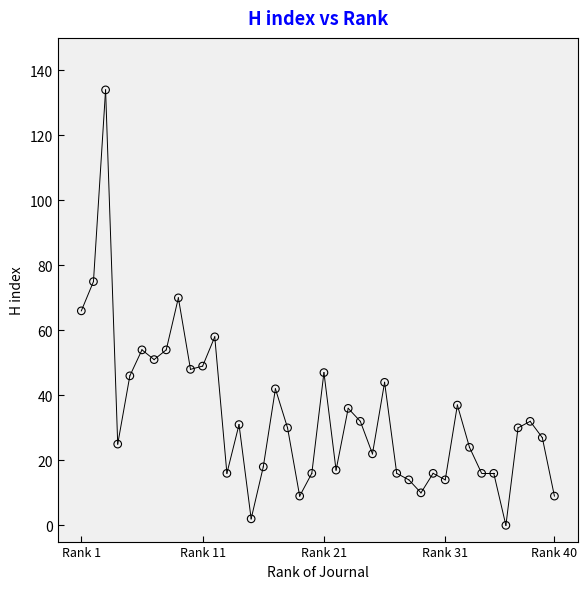

What is the range of Y values (max minus min)?

134